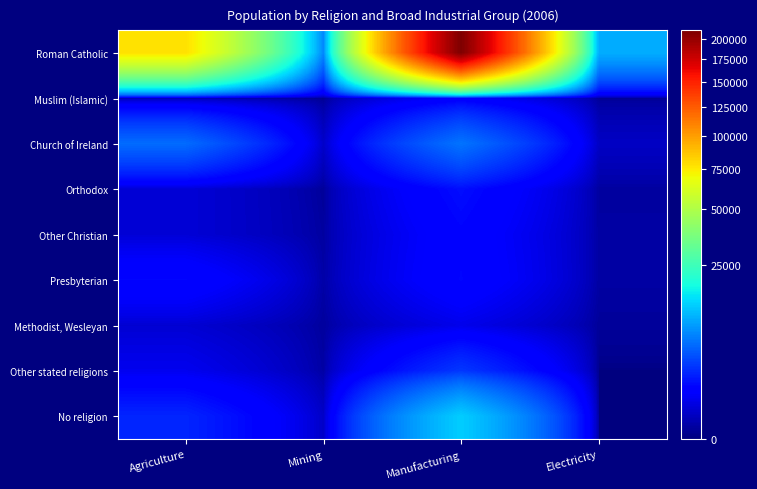

What is the maximum value shown in the chart?

210410